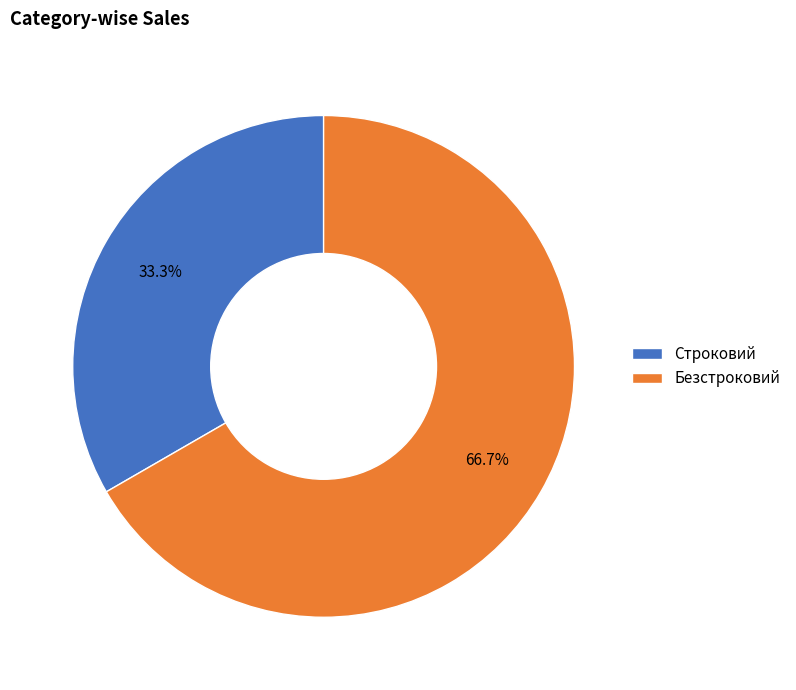

Between Безстроковий and Строковий, which is larger?

Безстроковий